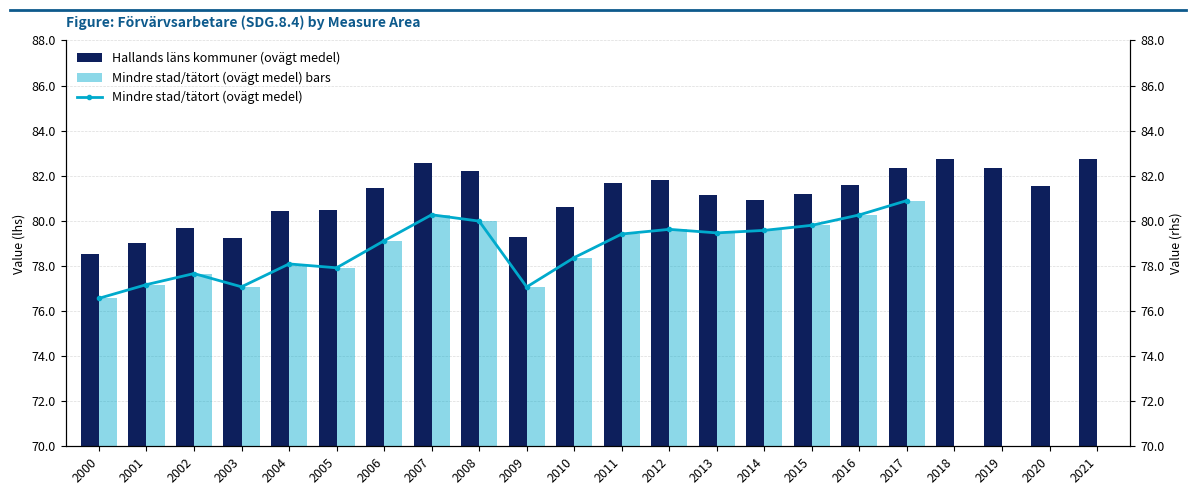

The value at 2008 is 124.7. True or false?

False